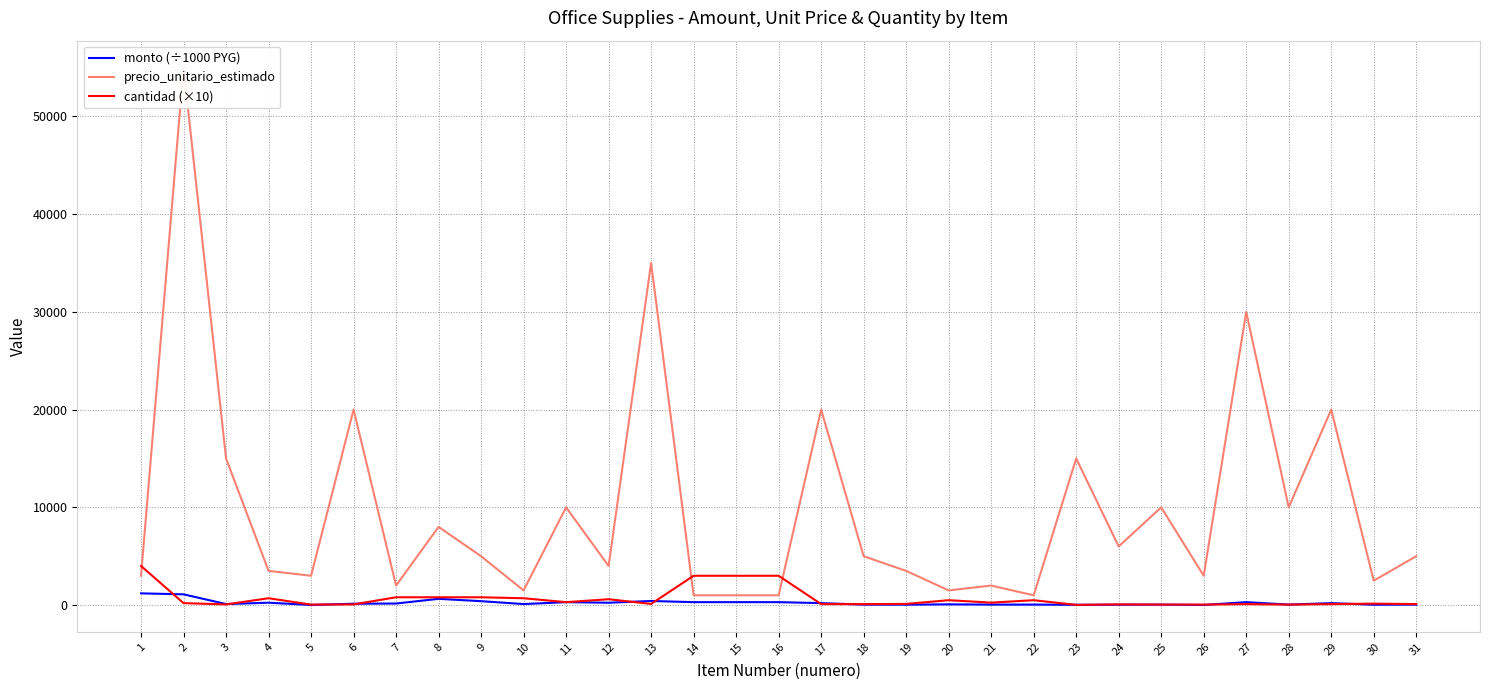

Which series has the largest range (max minus min)?

precio_unitario_estimado